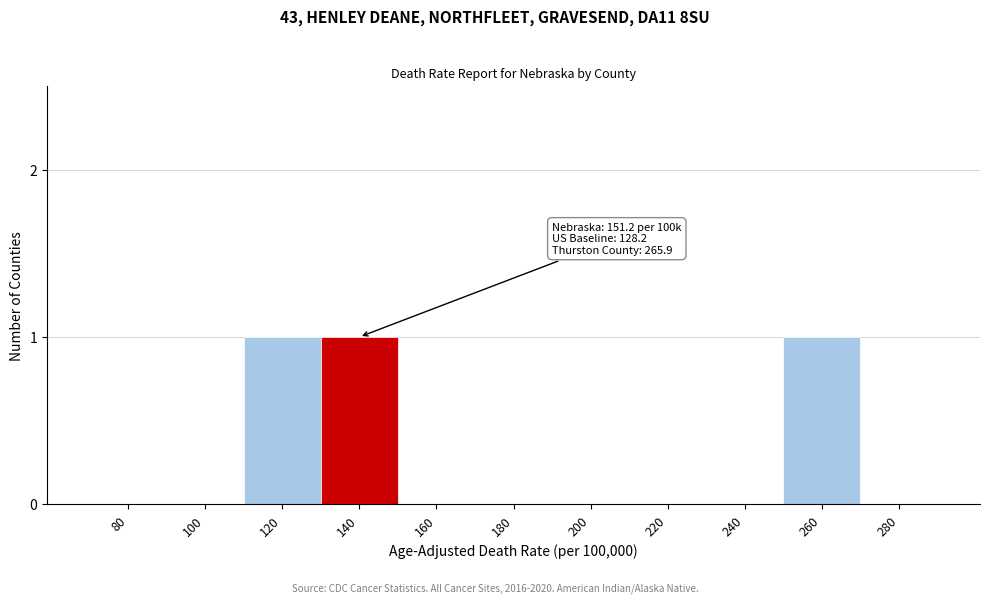

Reading right to left, transcribe all the data shown in this chart.

280=0	260=1	240=0	220=0	200=0	180=0	160=0	140=1	120=1	100=0	80=0